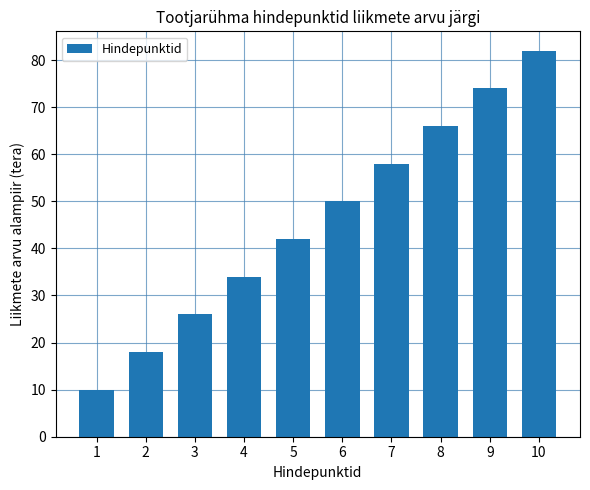

What is the difference between the maximum and minimum values?

72